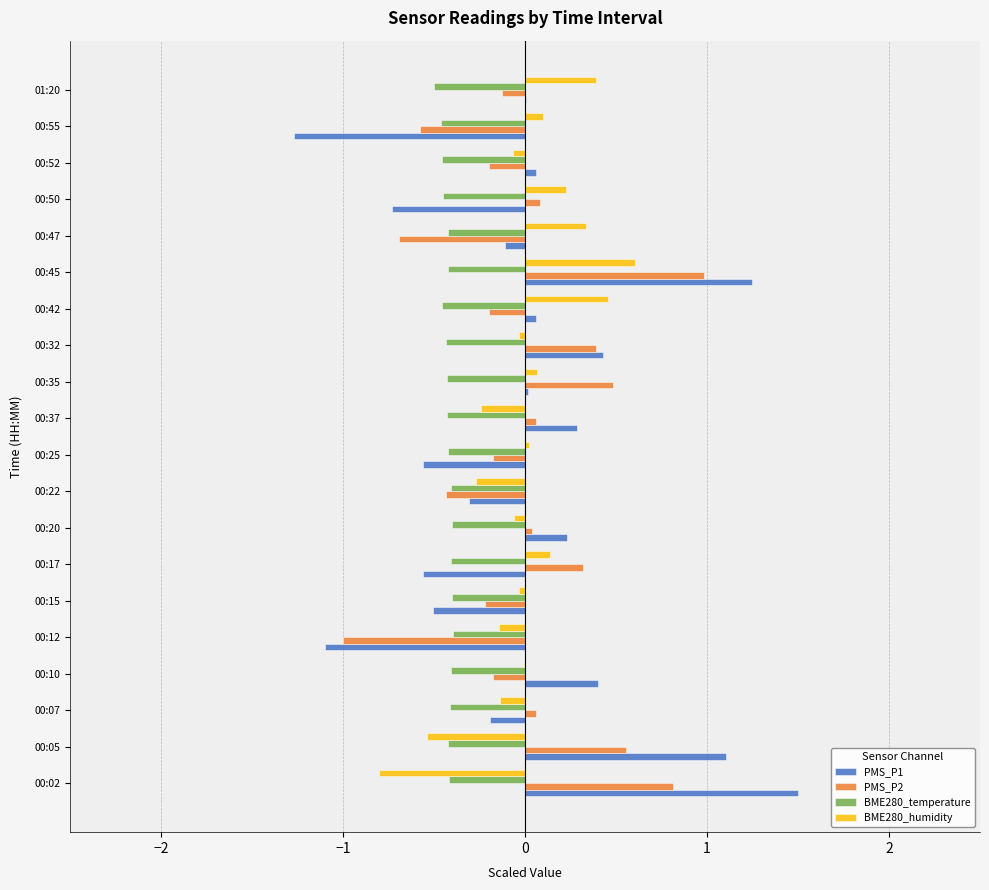

The BME280_temperature series shows -0.6 at 00:15. True or false?

False